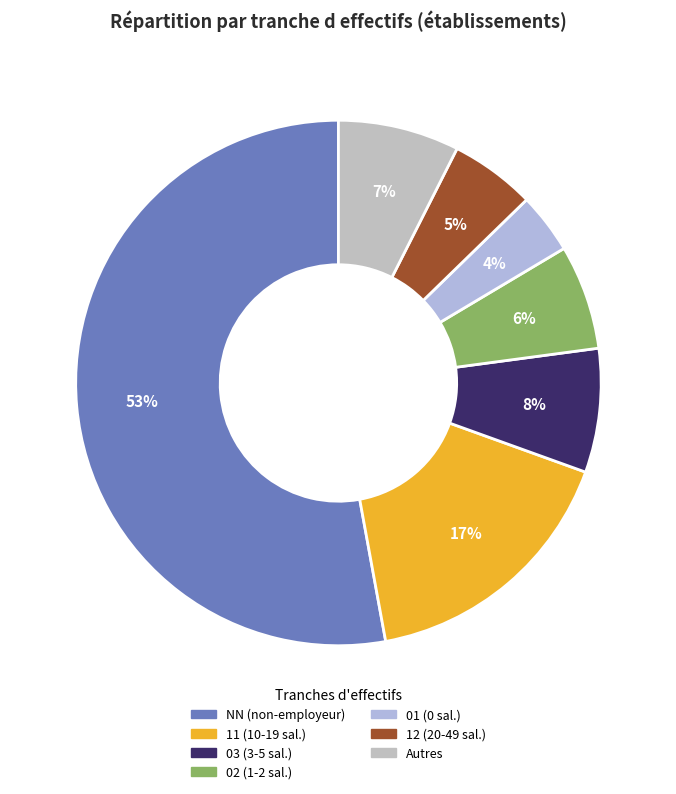

Is there any slice that represents more than half of the pie?

Yes